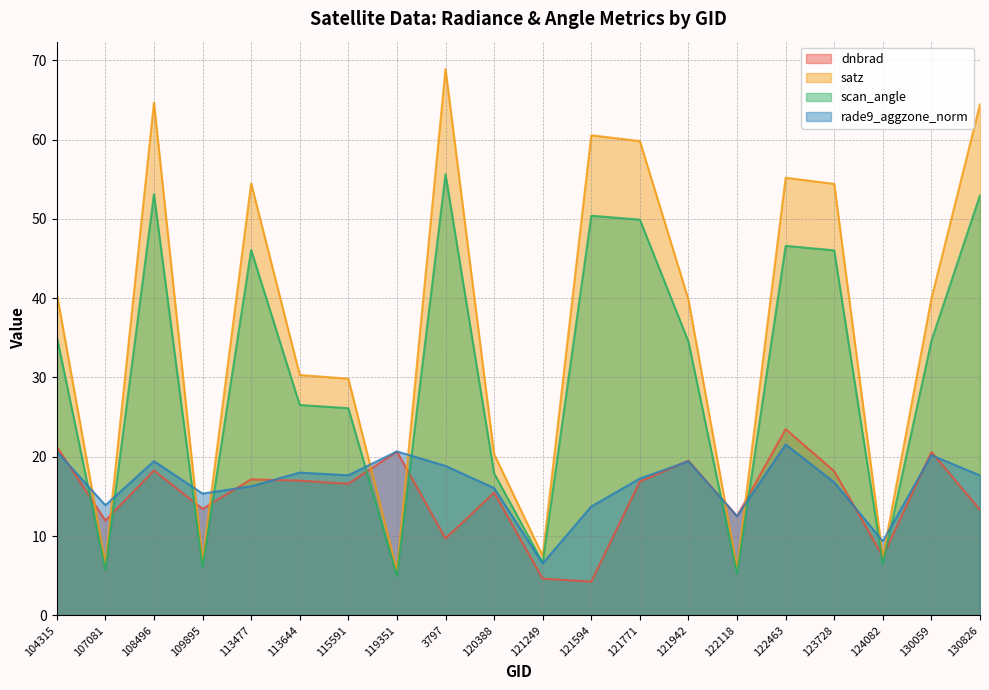

Rank the series by their maximum value, from lowest to highest.

rade9_aggzone_norm, dnbrad, scan_angle, satz